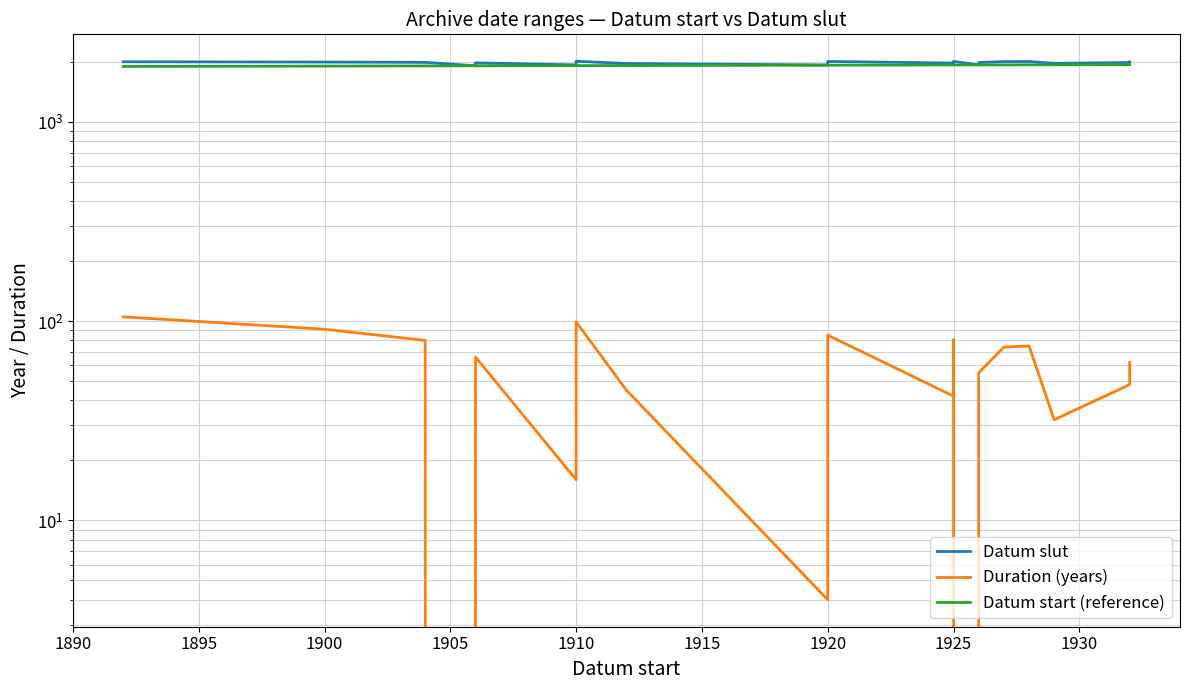

At how many categories does at least one series exceed 783?

20